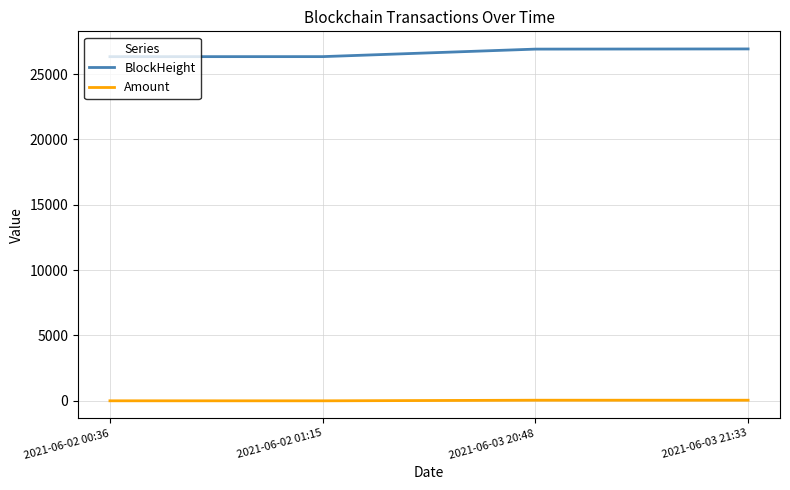

What is the highest value of the BlockHeight series?

26924.0